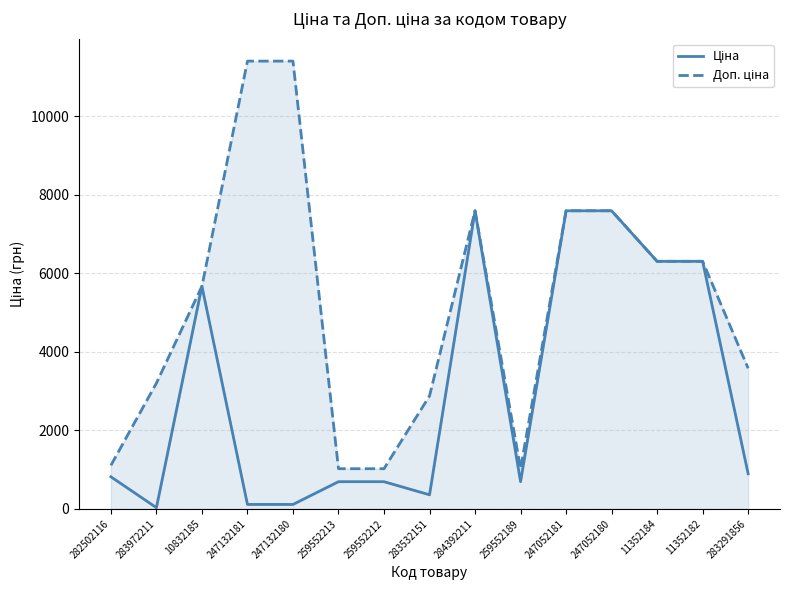

What position from the right is 259552212?

9